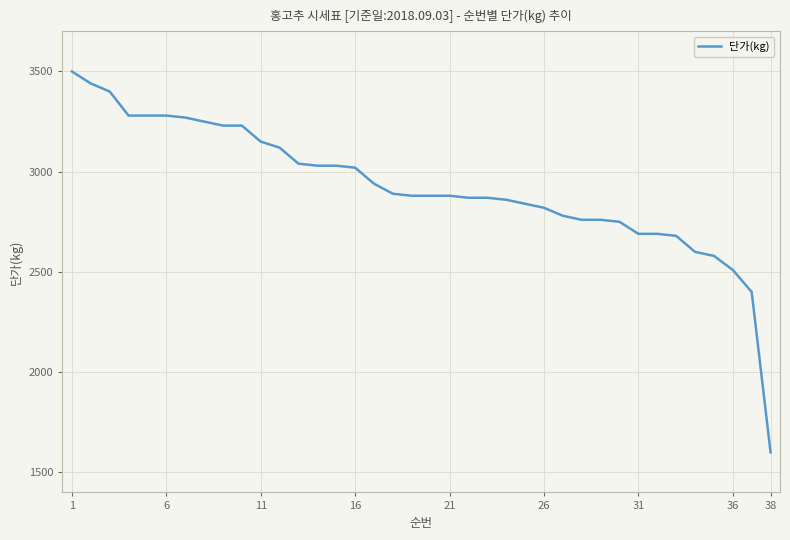

How many series are shown in this chart?

1